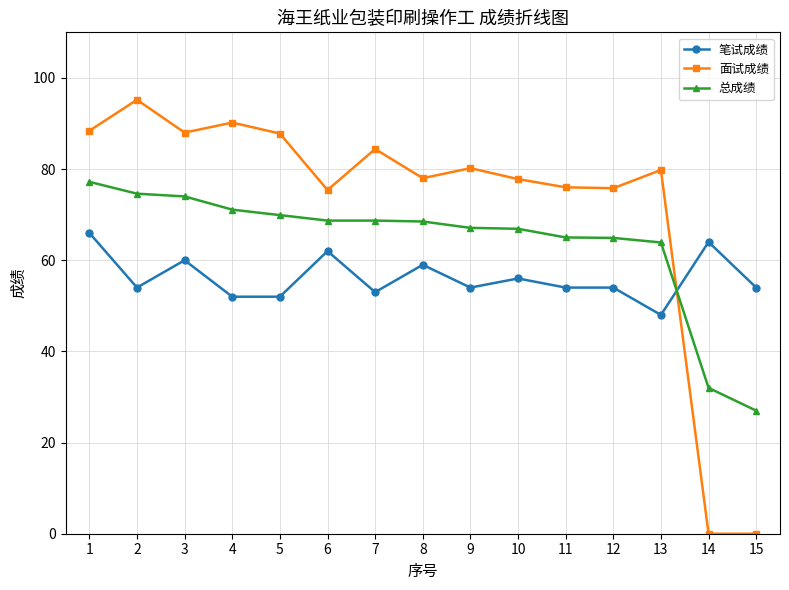

What is the spread (max minus min) of values at 7?

31.4